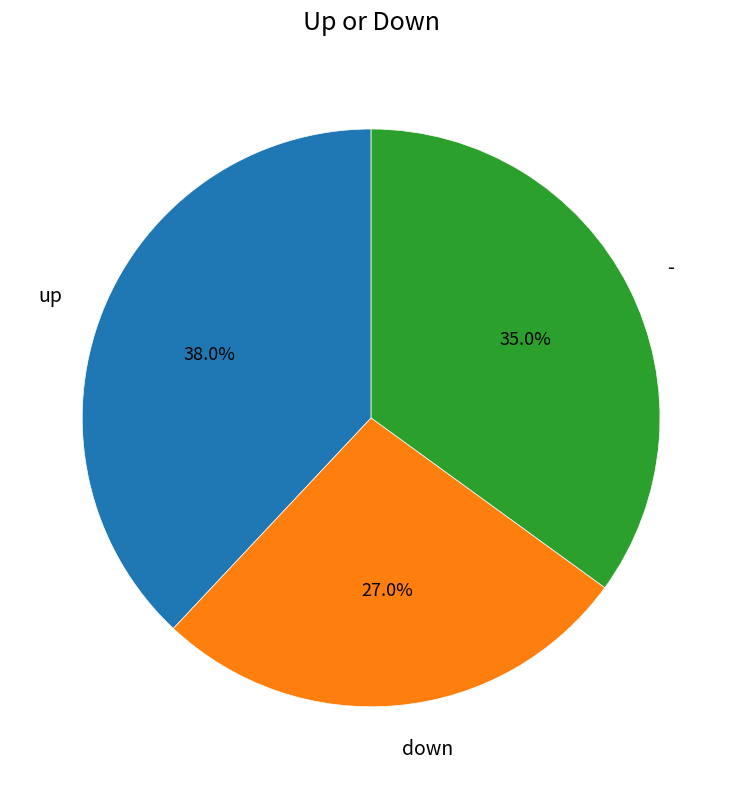

What is the ratio of the value at up to the value at down?

1.4